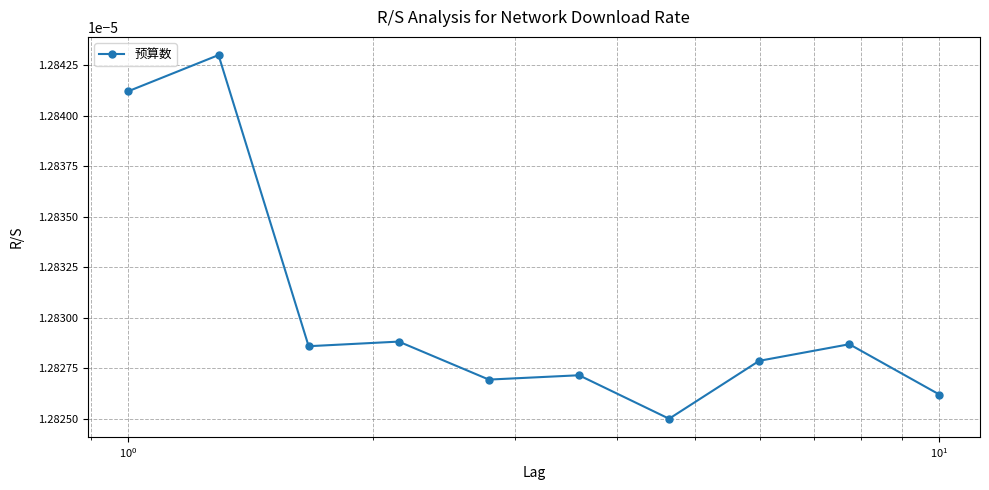

How many lines are shown in the chart?

1